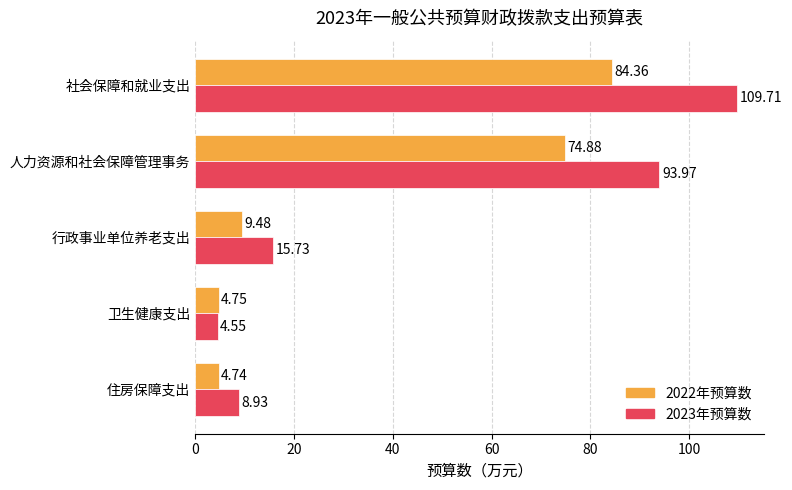

What is the difference between the maximum and minimum values in the 2022年预算数 series?

79.6